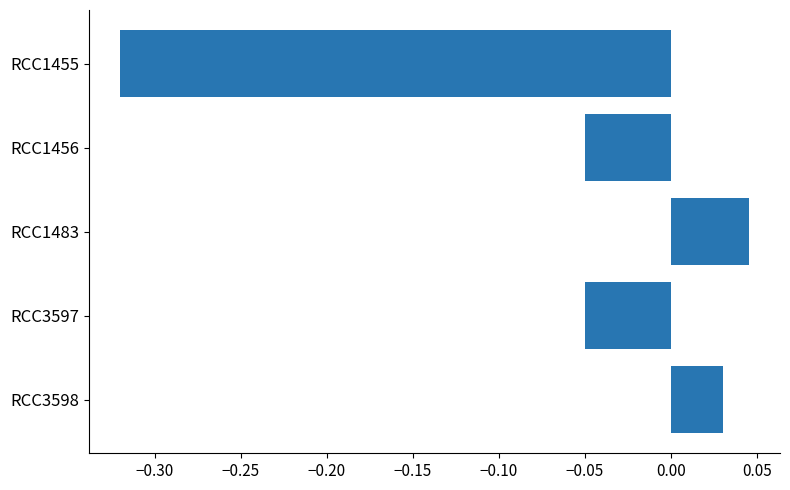

Between RCC3598 and RCC1455, which is larger?

RCC3598